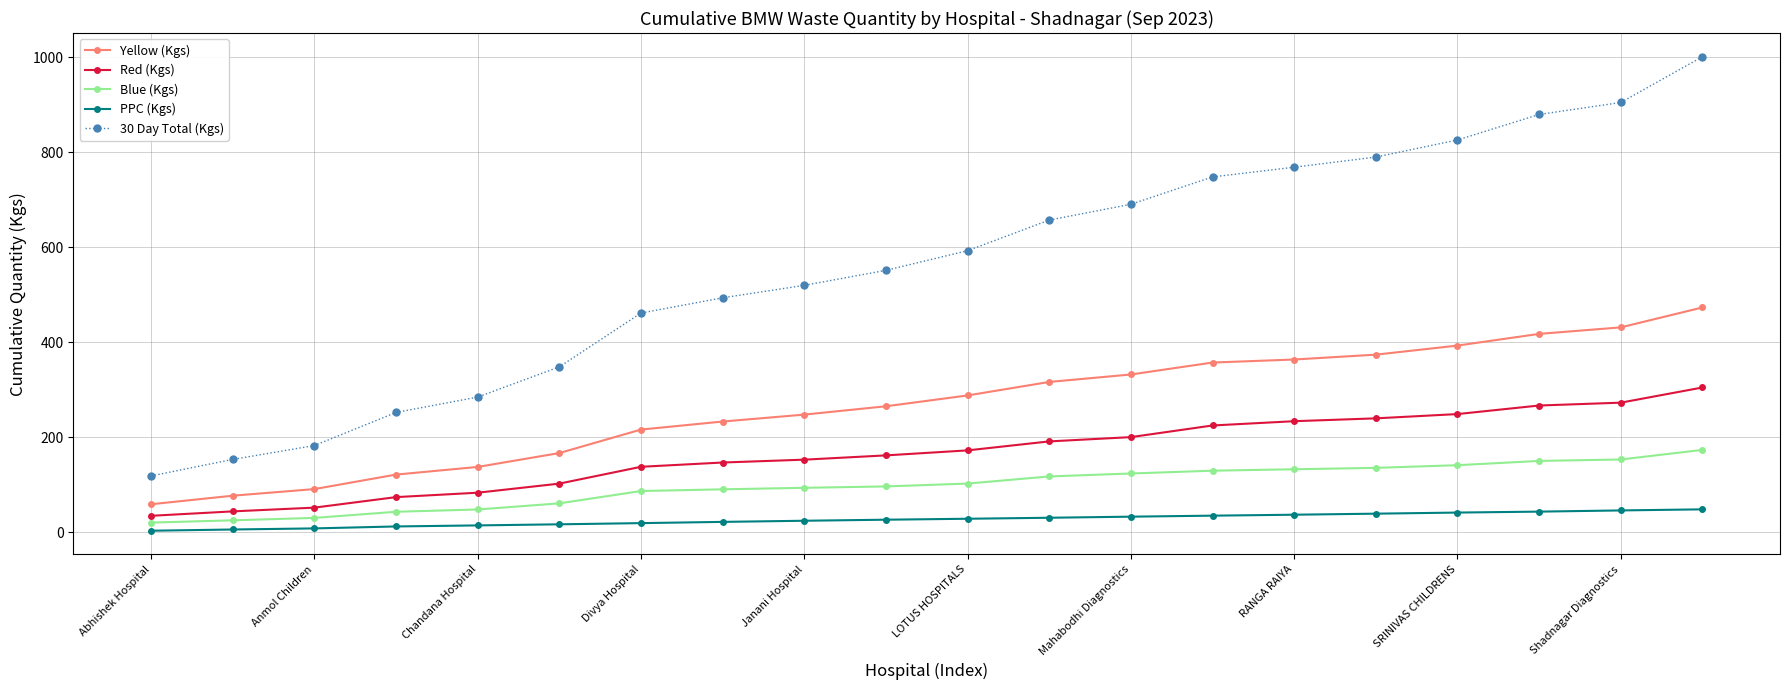

What is the average value of the PPC (Kgs) series?

27.2